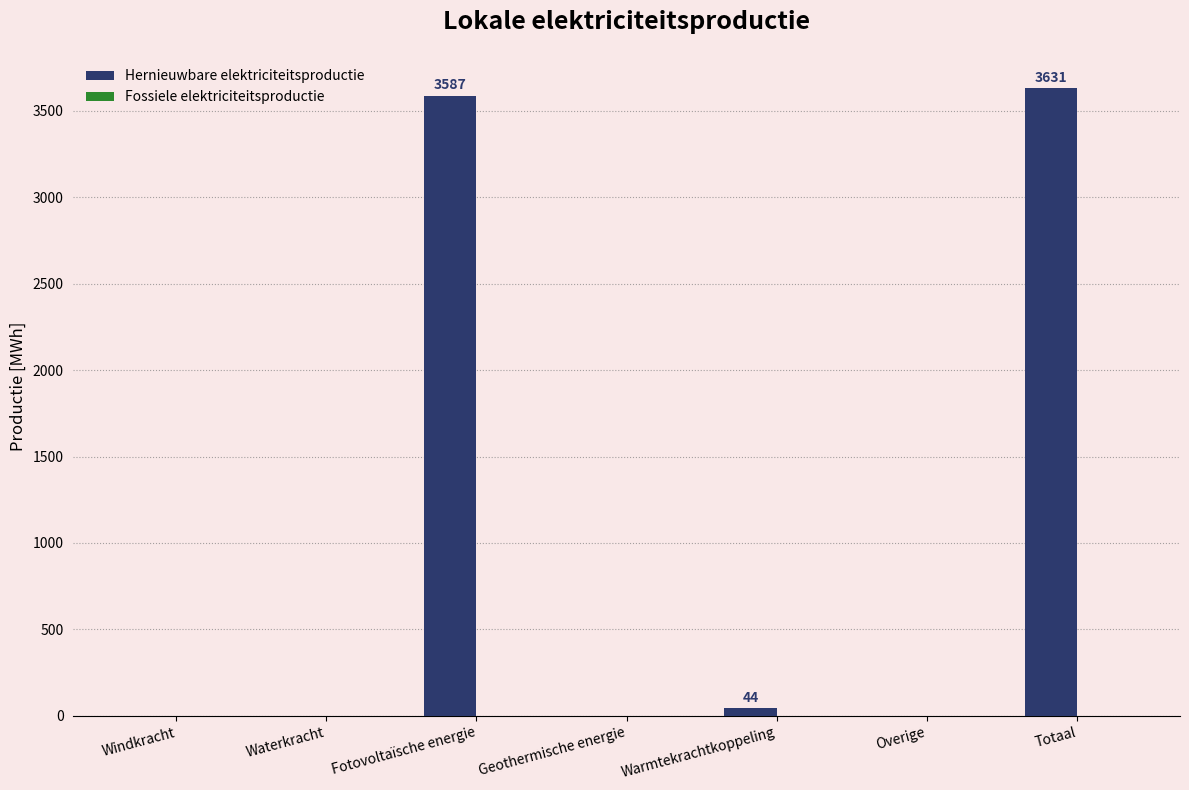

True or false: the data shows 0.0 at Waterkracht.

True